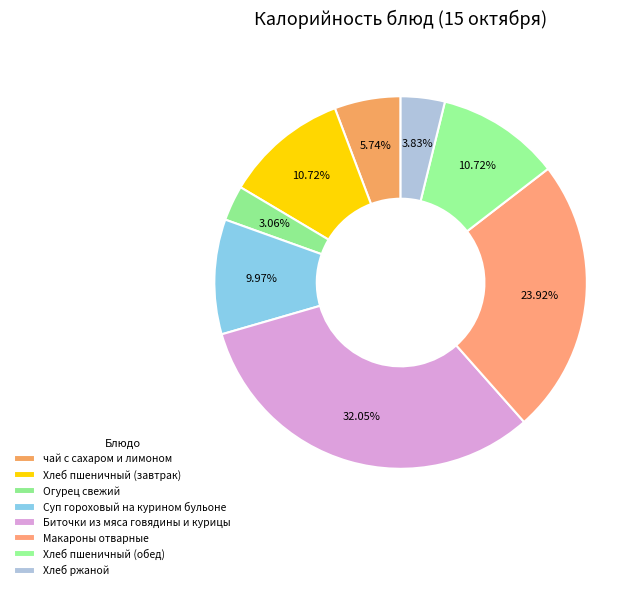

Count the number of slices in the pie.

8